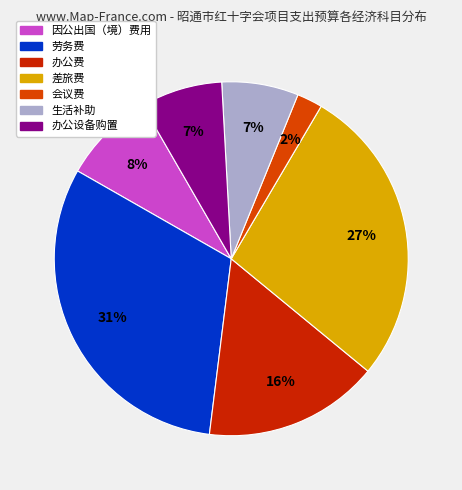

Count the number of slices in the pie.

7